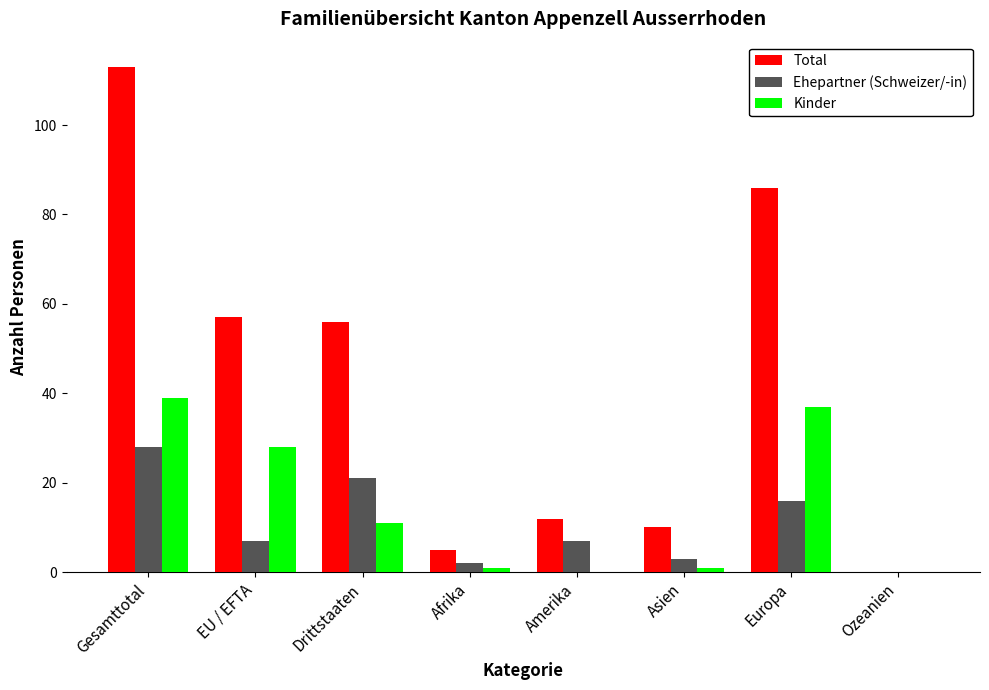

Reading left to right, list all the values displayed in this chart.

Total: Gesamttotal=113	EU / EFTA=57	Drittstaaten=56	Afrika=5	Amerika=12	Asien=10	Europa=86	Ozeanien=0
Ehepartner (Schweizer/-in): Gesamttotal=28	EU / EFTA=7	Drittstaaten=21	Afrika=2	Amerika=7	Asien=3	Europa=16	Ozeanien=0
Kinder: Gesamttotal=39	EU / EFTA=28	Drittstaaten=11	Afrika=1	Amerika=0	Asien=1	Europa=37	Ozeanien=0